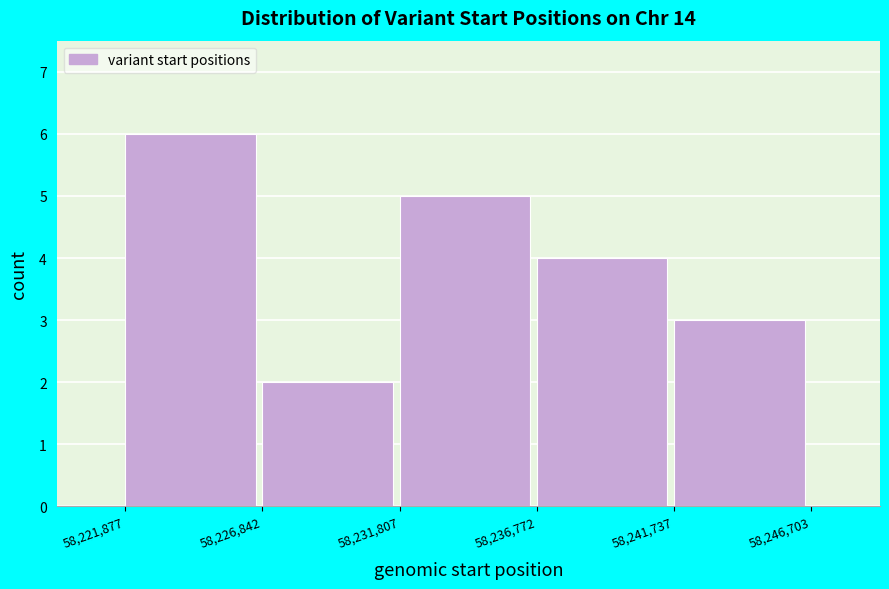

Reading left to right, transcribe this chart: for each bar, give the range it covers on the x-axis and its height. The values are not printed on the chart, so give them approximately, as read against the axis.

58,221,877 to 58,226,842: 6
58,226,842 to 58,231,807: 2
58,231,807 to 58,236,772: 5
58,236,772 to 58,241,737: 4
58,241,737 to 58,246,703: 3